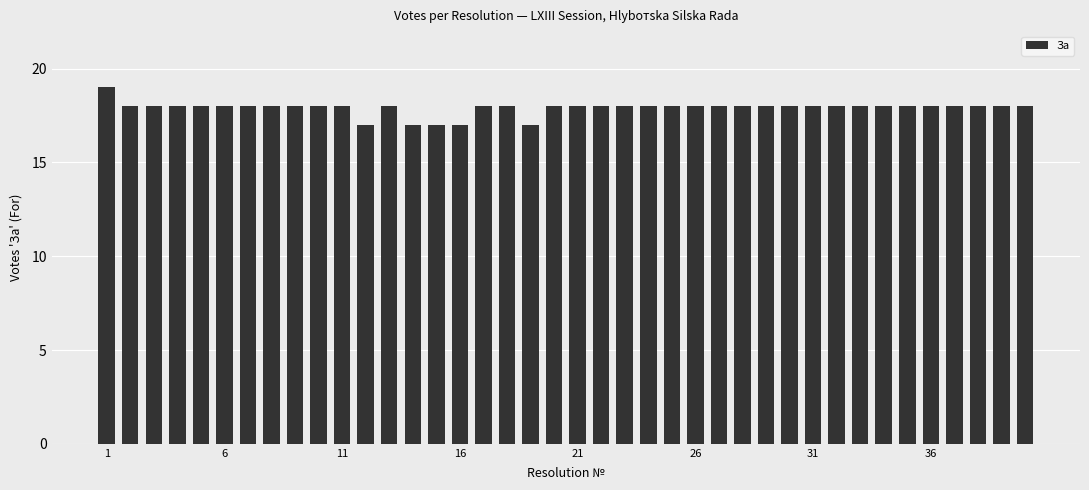

What is the value of the 34th bar from the left?

18